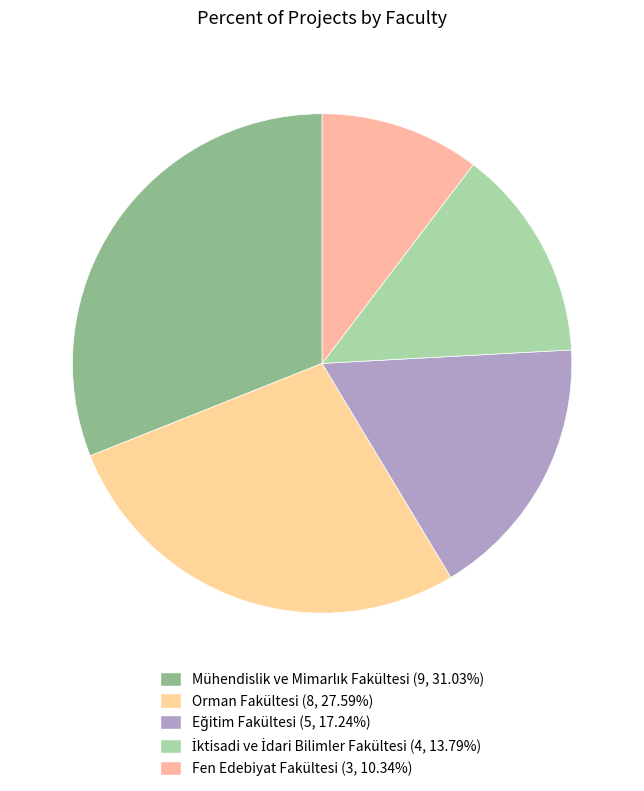

To the nearest percent, what percentage of the pie is Orman Fakültesi?

28%